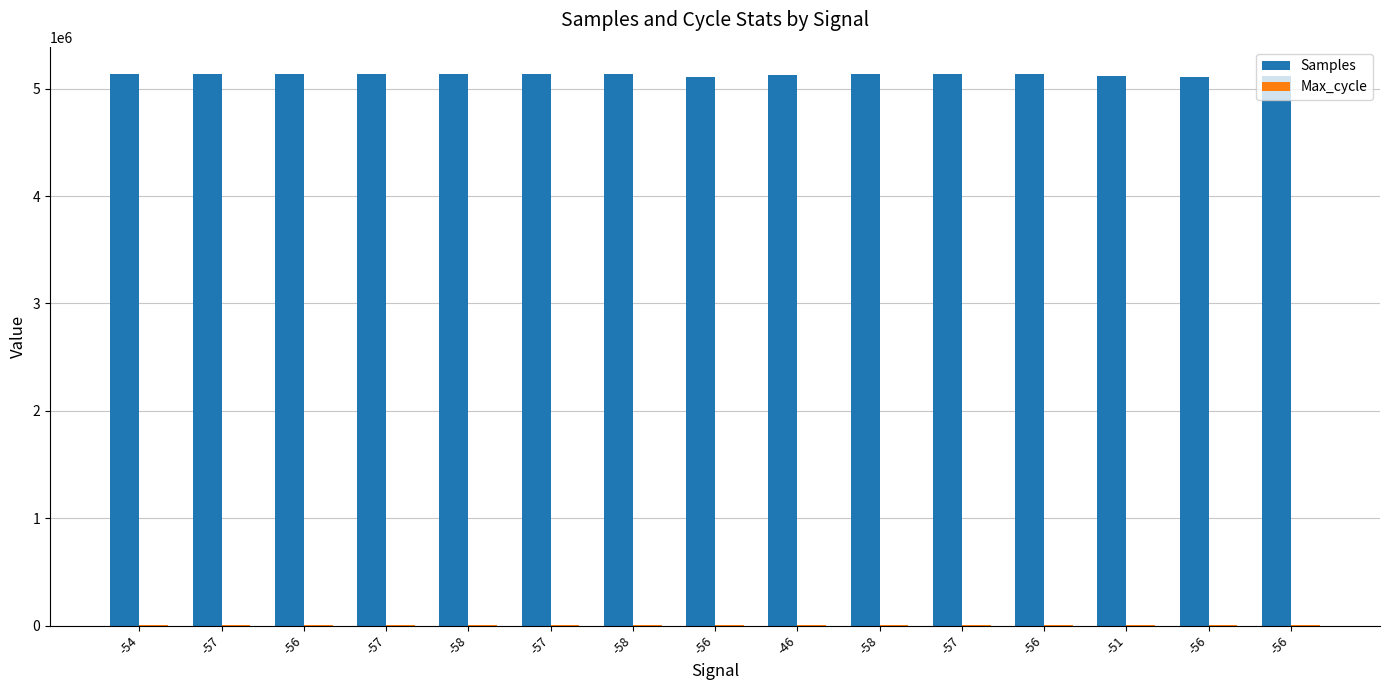

How many groups of bars are there?

15